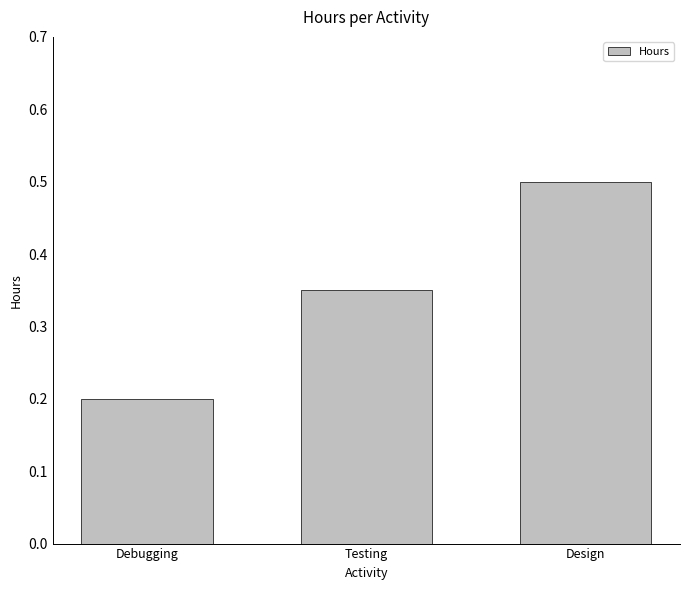

List the labels in order of value, largest first.

Design, Testing, Debugging